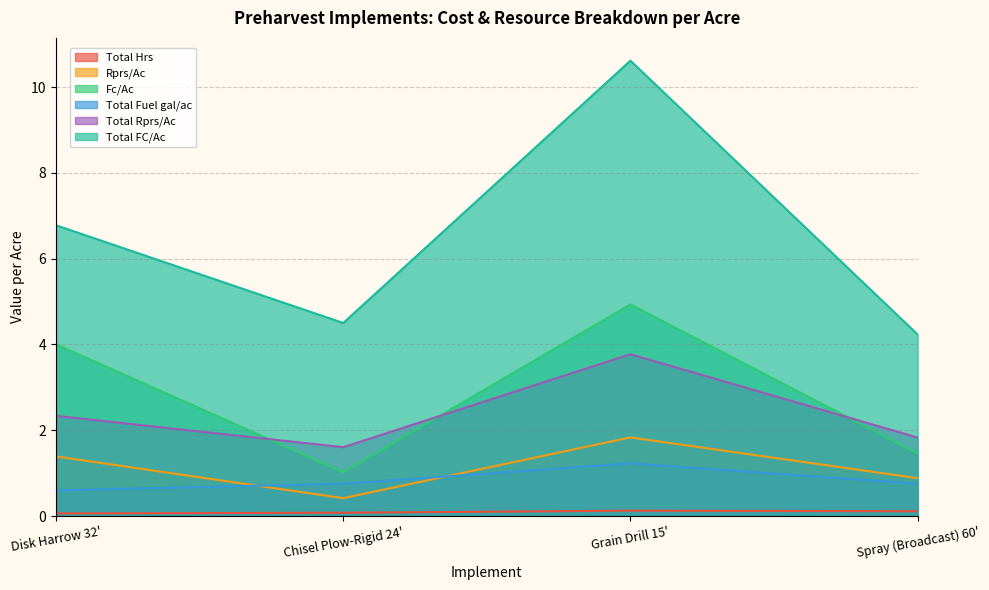

Reading left to right, transcribe all the data shown in this chart.

Total Hrs: 0.1	0.1	0.1	0.1
Rprs/Ac: 1.4	0.4	1.8	0.9
Fc/Ac: 4.0	1.0	4.9	1.5
Total Fuel gal/ac: 0.6	0.8	1.2	0.8
Total Rprs/Ac: 2.3	1.6	3.8	1.8
Total FC/Ac: 6.8	4.5	10.6	4.2